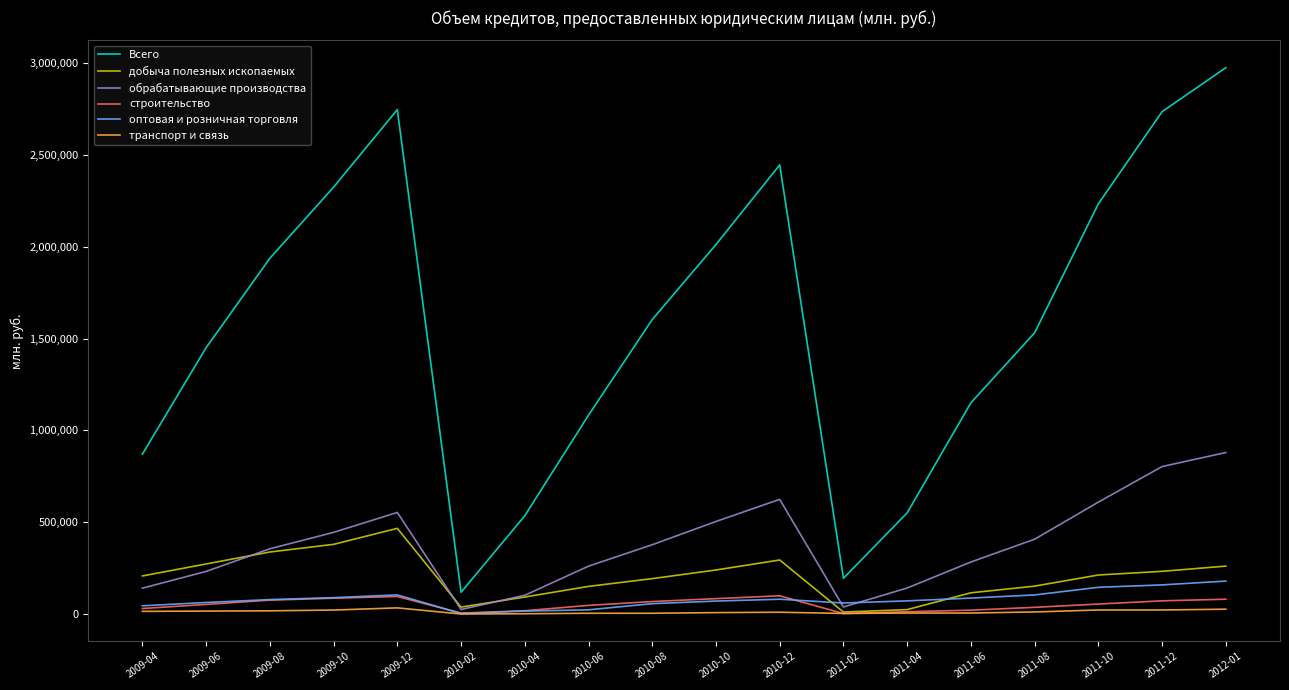

What is the greatest value displayed?

2976033